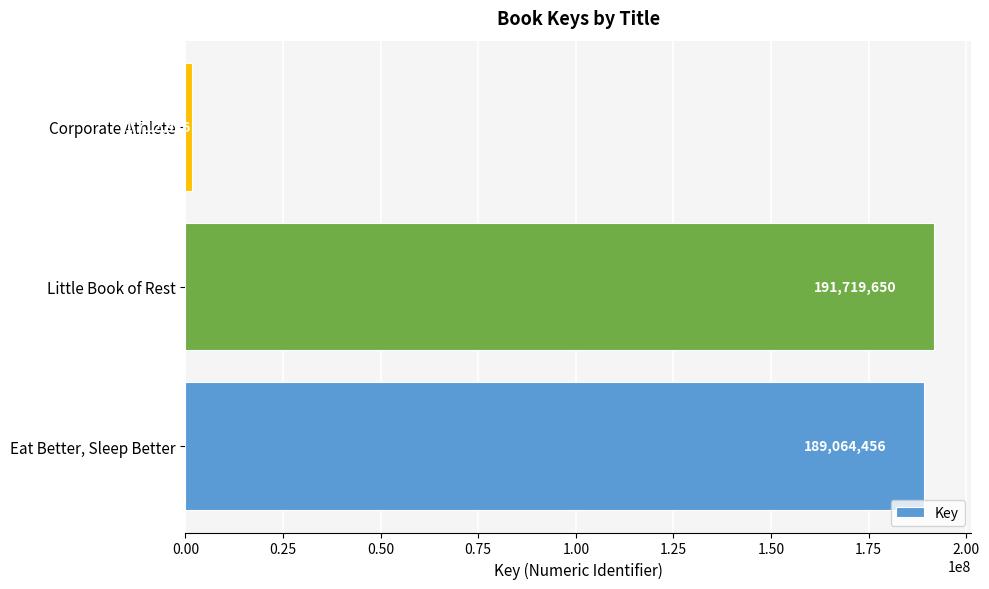

Reading top to bottom, transcribe all the data shown in this chart.

Corporate Athlete=1712926	Little Book of Rest=191719650	Eat Better, Sleep Better=189064456